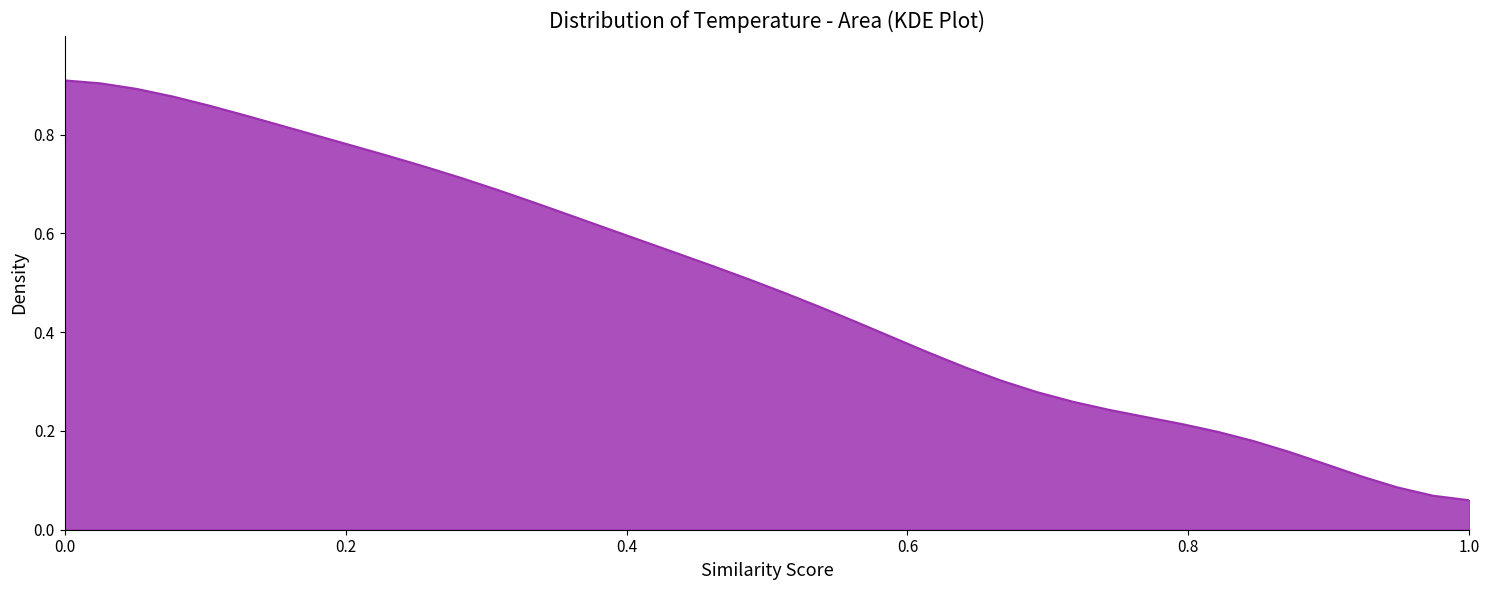

How many lines are shown in the chart?

1